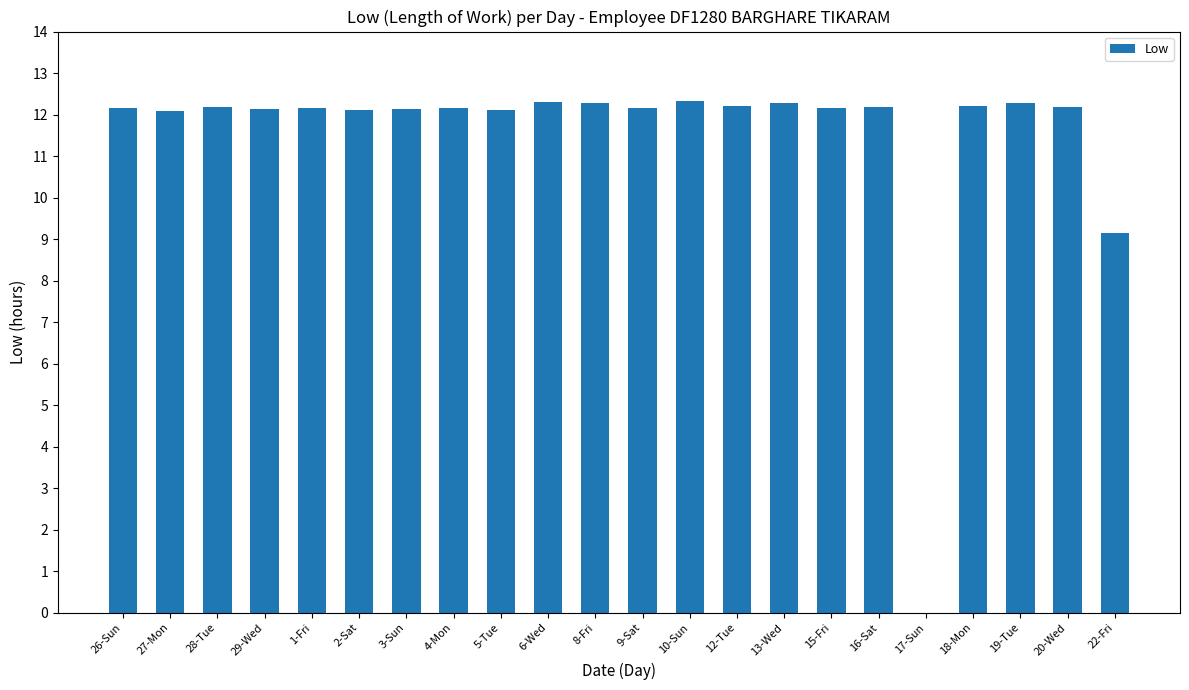

At which label does the data first exceed 12?

26-Sun